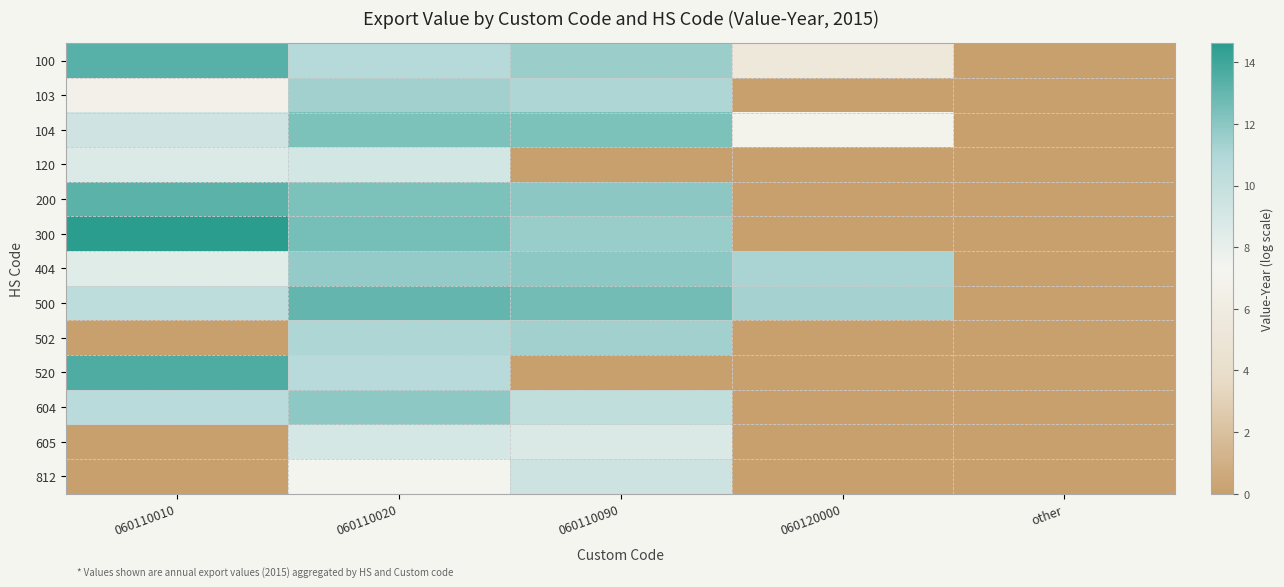

Reading right to left, extract all data points from this chart.

100: other=0.0	060120000=5.4	060110090=11.6	060110020=10.7	060110010=13.3
103: other=0.0	060120000=0.0	060110090=11.1	060110020=11.4	060110010=6.7
104: other=0.0	060120000=6.9	060110090=12.4	060110020=12.4	060110010=9.3
120: other=0.0	060120000=0.0	060110090=0.0	060110020=9.2	060110010=8.7
200: other=0.0	060120000=0.0	060110090=12.0	060110020=12.4	060110010=13.3
300: other=0.0	060120000=0.0	060110090=11.6	060110020=12.5	060110010=14.6
404: other=0.0	060120000=11.2	060110090=11.9	060110020=11.8	060110010=8.4
500: other=0.0	060120000=11.3	060110090=12.7	060110020=13.0	060110010=10.3
502: other=0.0	060120000=0.0	060110090=11.4	060110020=11.0	060110010=0.0
520: other=0.0	060120000=0.0	060110090=0.0	060110020=10.6	060110010=13.6
604: other=0.0	060120000=0.0	060110090=10.2	060110020=11.9	060110010=10.5
605: other=0.0	060120000=0.0	060110090=8.7	060110020=9.0	060110010=0.0
812: other=0.0	060120000=0.0	060110090=9.5	060110020=7.2	060110010=0.0